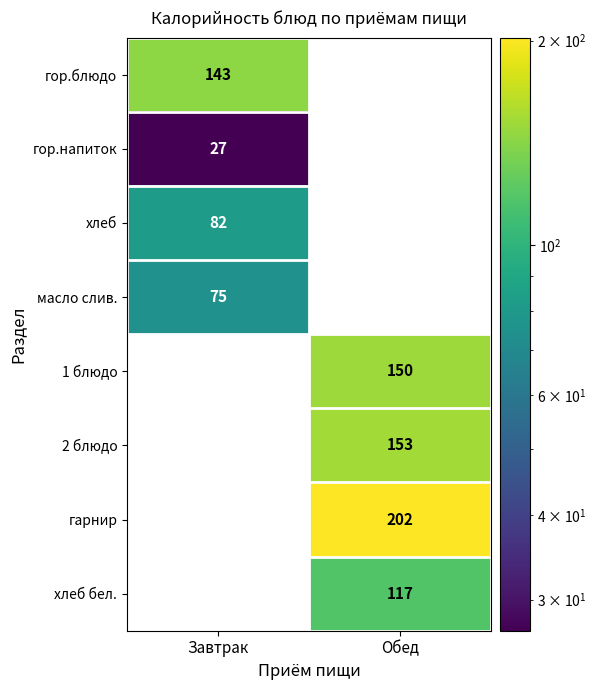

True or false: гарнир has a value of 139 at Обед.

False